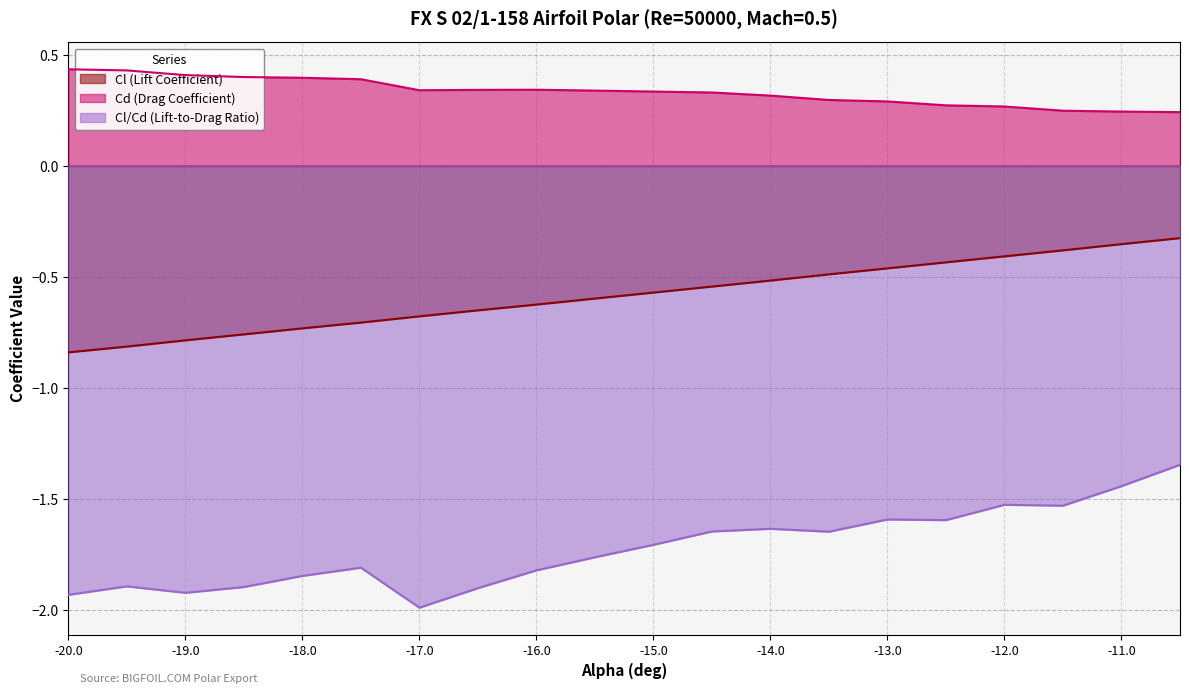

List the series in order of their overall mean, lowest first.

Cl/Cd (Lift-to-Drag Ratio), Cl (Lift Coefficient), Cd (Drag Coefficient)